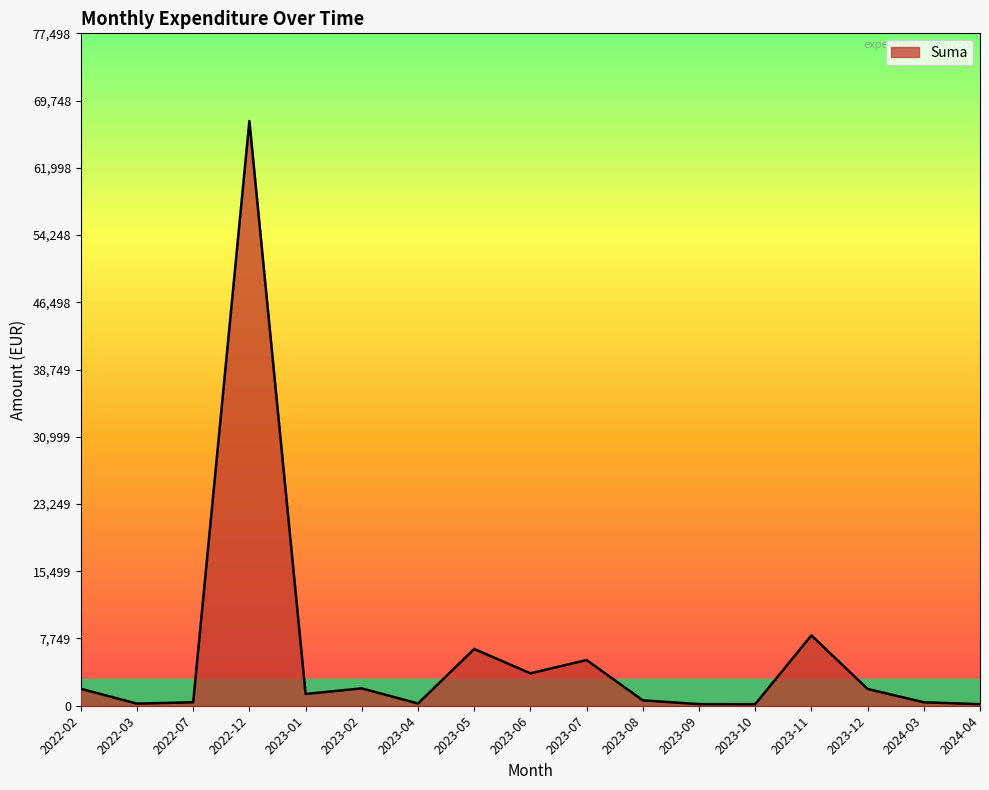

The value at 2023-11 is 8114.4. True or false?

True